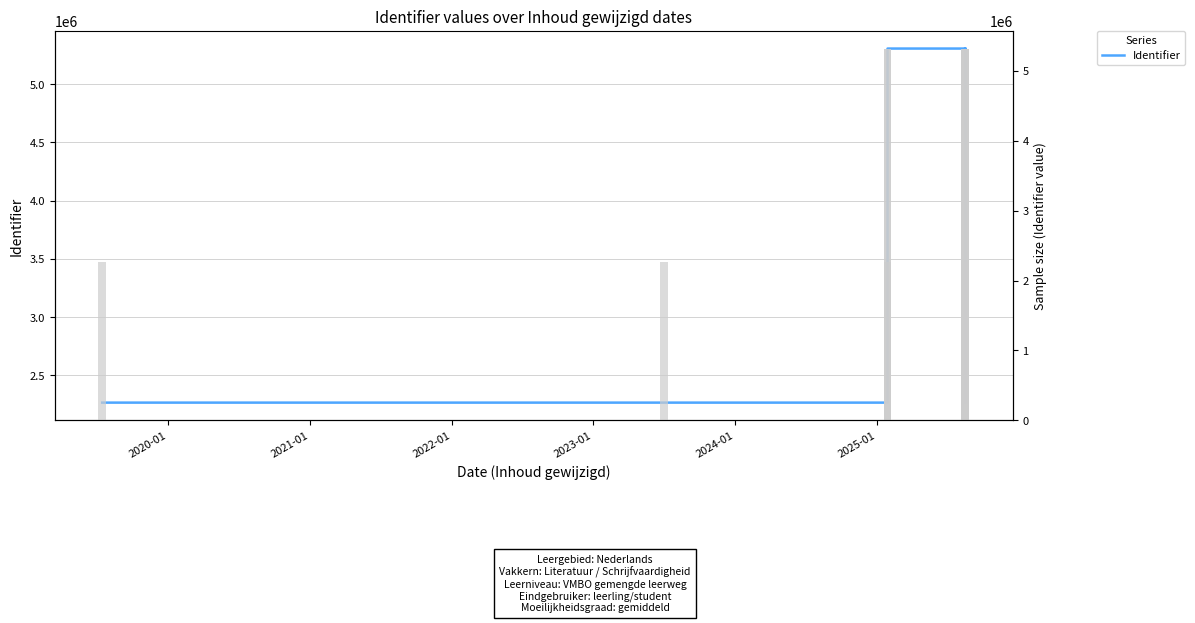

True or false: the data shows 2265665 at 2020-01.

True